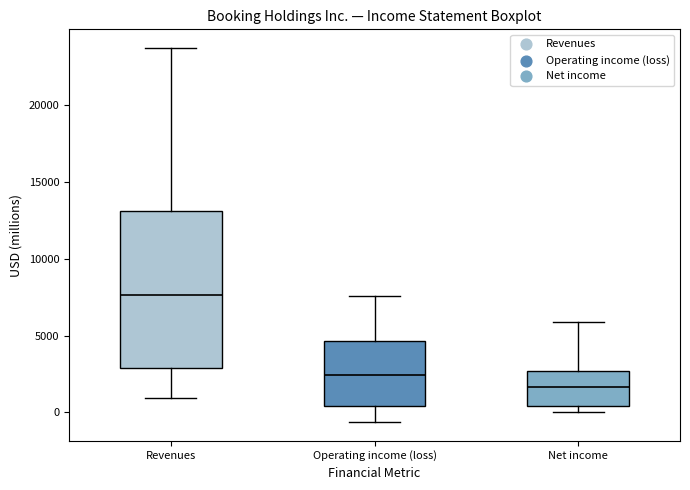

Which box has the highest median line?

Revenues